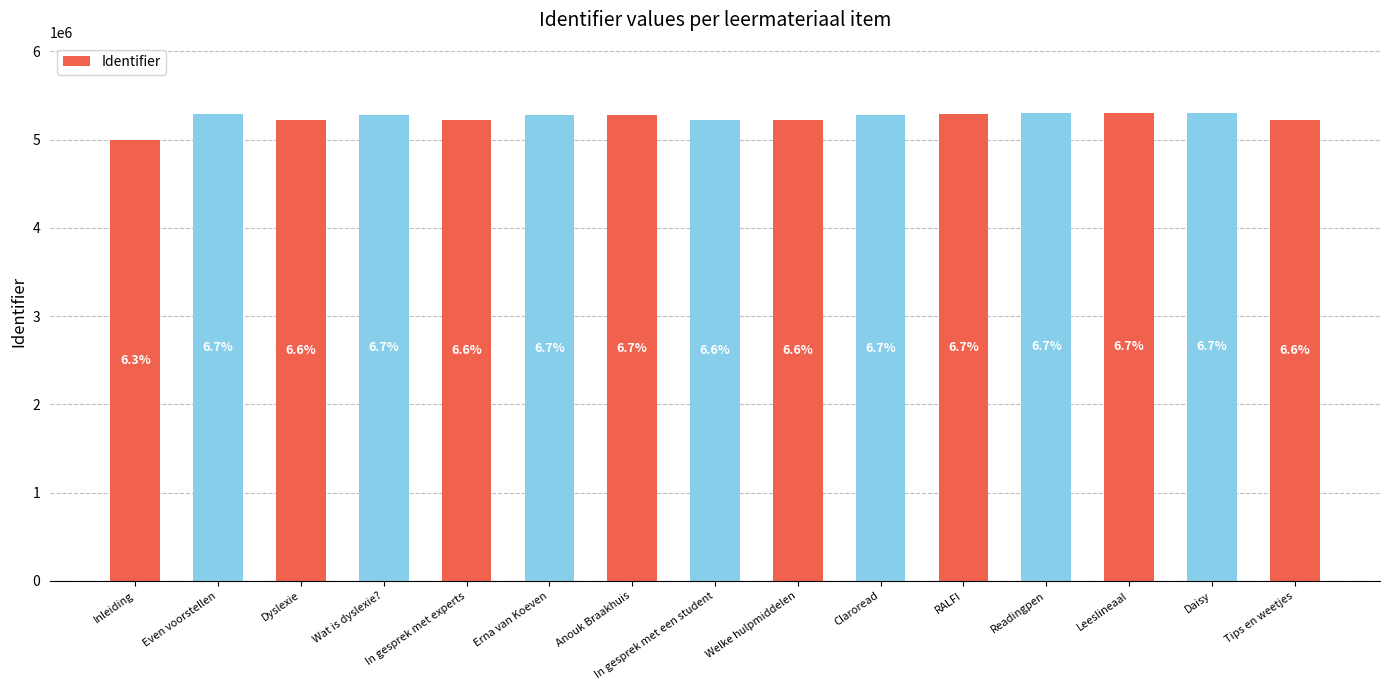

Is it true that the value at Claroread is 3178256?

False